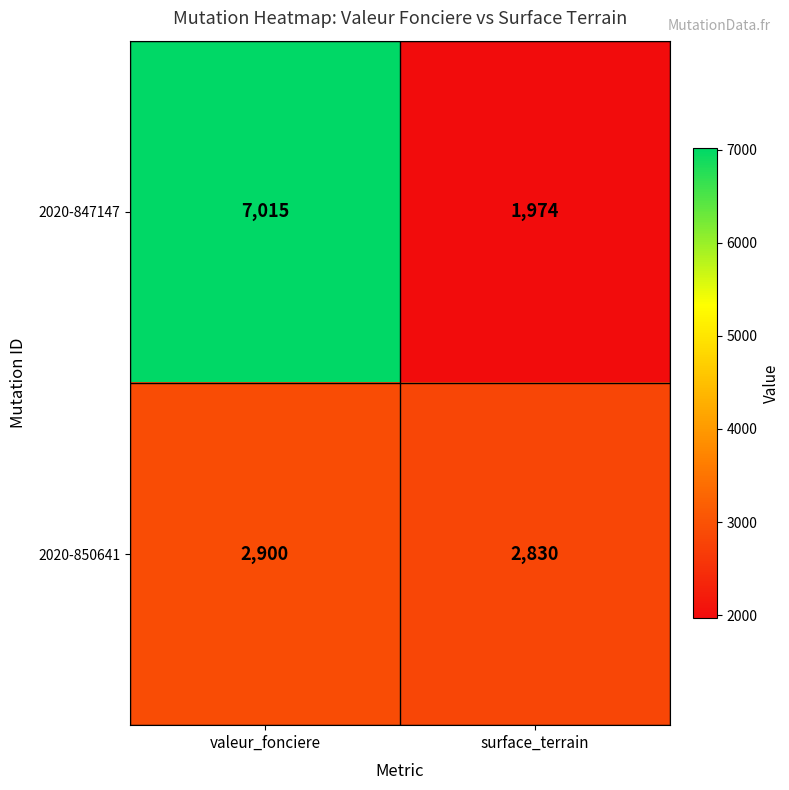

Read the 2020-847147 value at valeur_fonciere, to the nearest 50.

7000